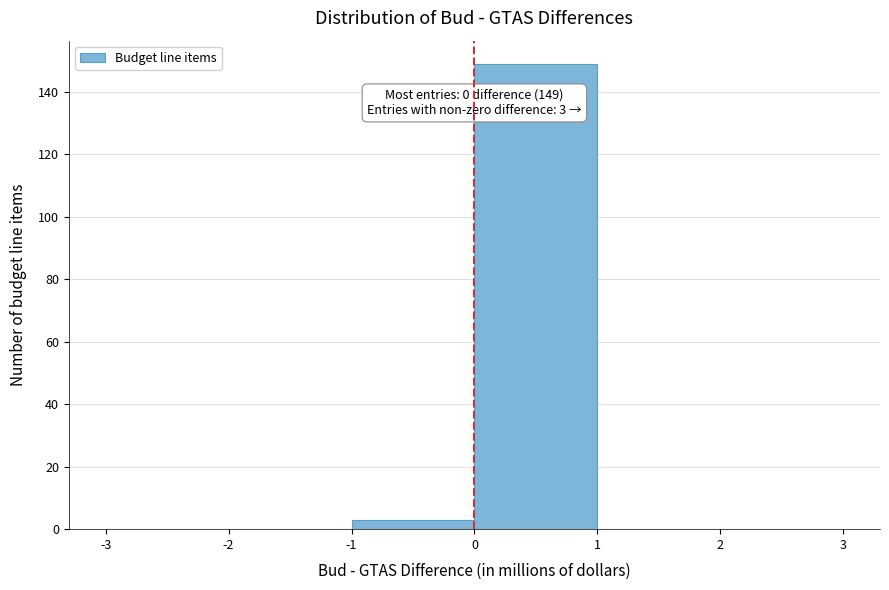

Over which range of the x-axis is the bar tallest?

0 to 1